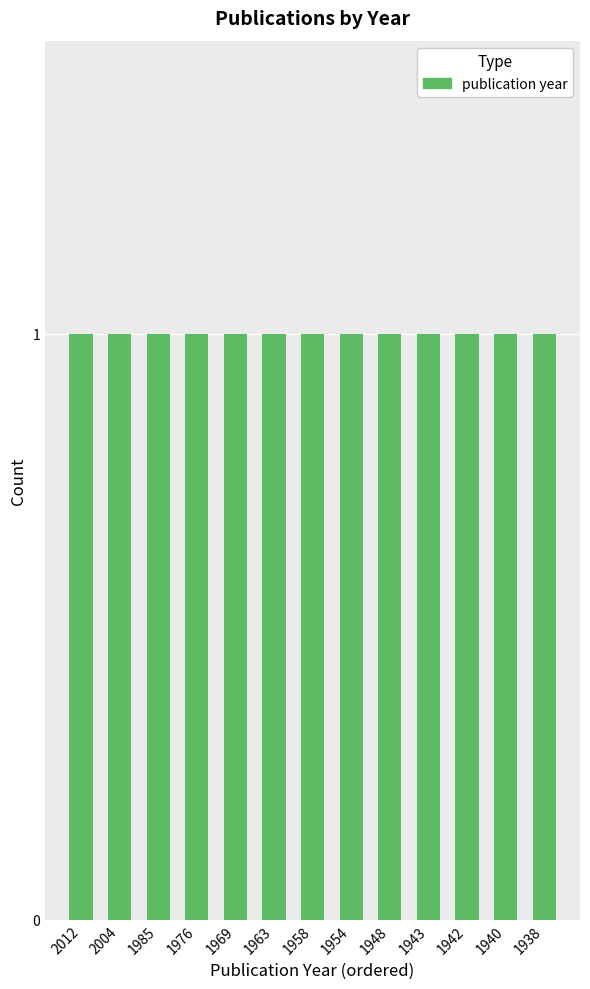

List the labels in order of value, smallest first.

1938, 1940, 1942, 1943, 1948, 1954, 1958, 1963, 1969, 1976, 1985, 2004, 2012